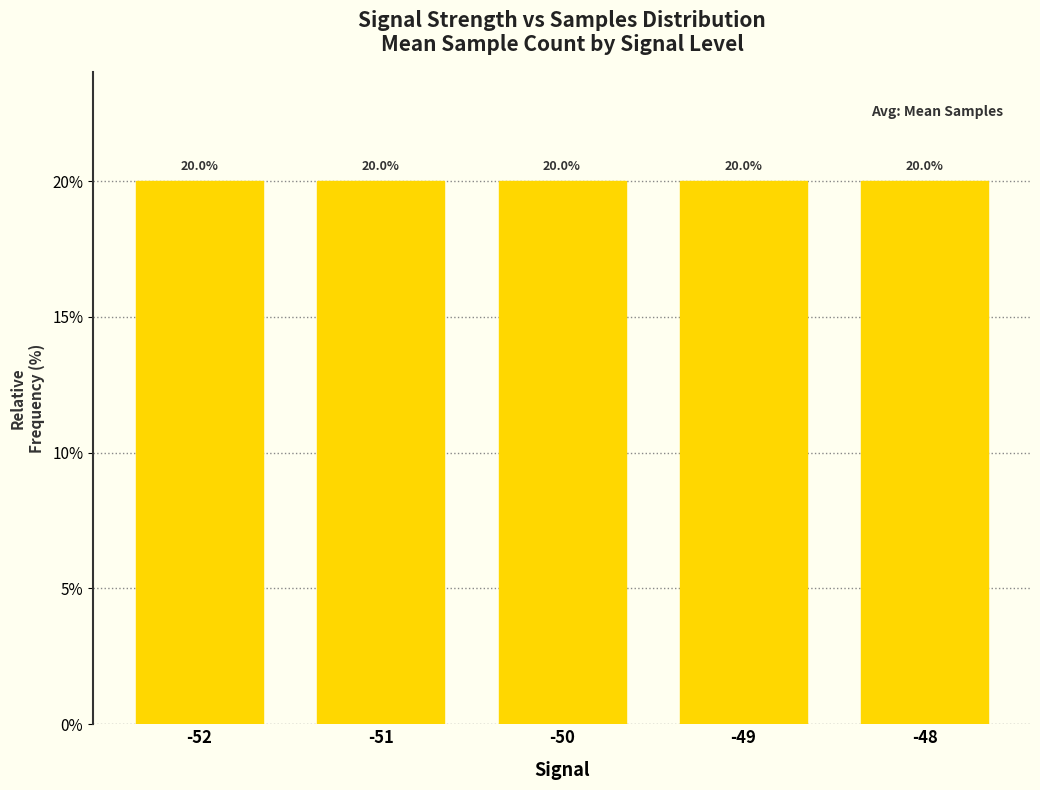

Reading left to right, transcribe all the data shown in this chart.

-52=20.0	-51=20.0	-50=20.0	-49=20.0	-48=20.0